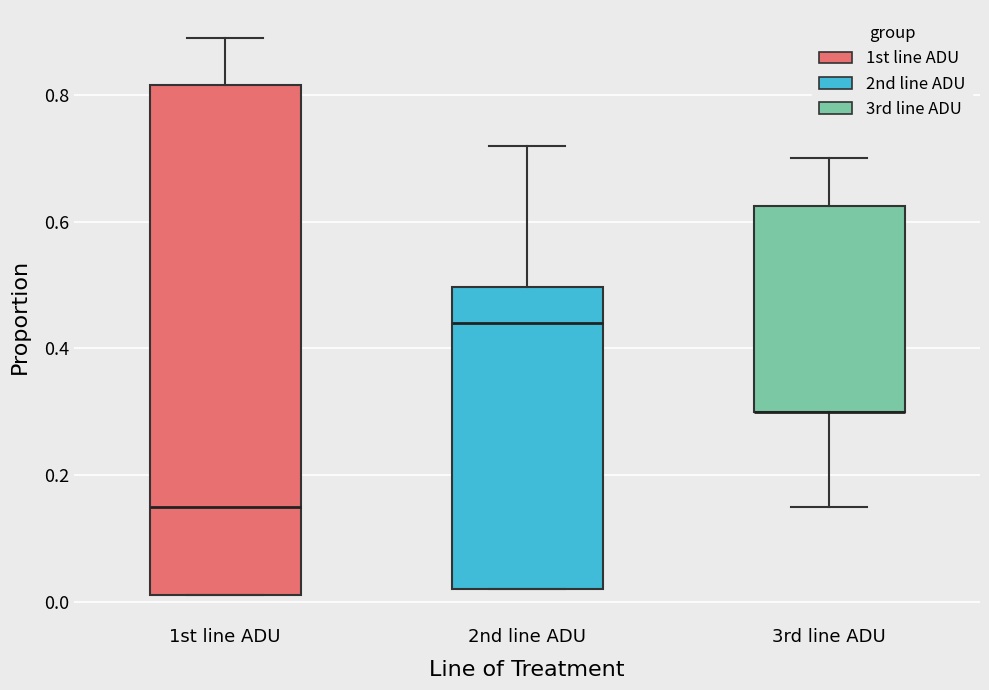

Reading left to right, read every box against the y-axis: the position of its median line, the range the box covers, and the ends of its whiskers. The values are not printed on the chart, so give them approximately, as read against the axis.

1st line ADU: median 0.16, box 0.02 to 0.82, whiskers 0.02 to 0.90
2nd line ADU: median 0.44, box 0.02 to 0.50, whiskers 0.02 to 0.72
3rd line ADU: median 0.30 (drawn on the box's lower edge), box 0.30 to 0.62, whiskers 0.16 to 0.70